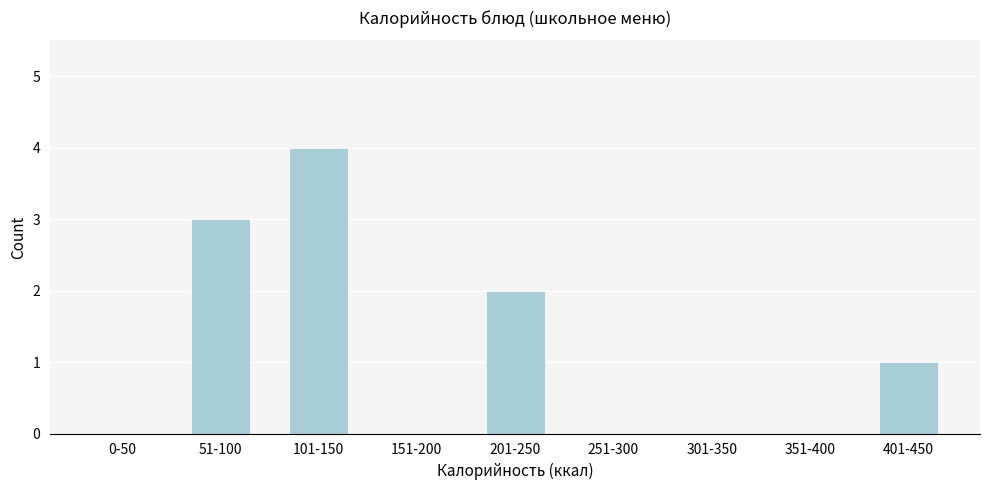

Reading left to right, list all the values displayed in this chart.

0-50=0	51-100=3	101-150=4	151-200=0	201-250=2	251-300=0	301-350=0	351-400=0	401-450=1